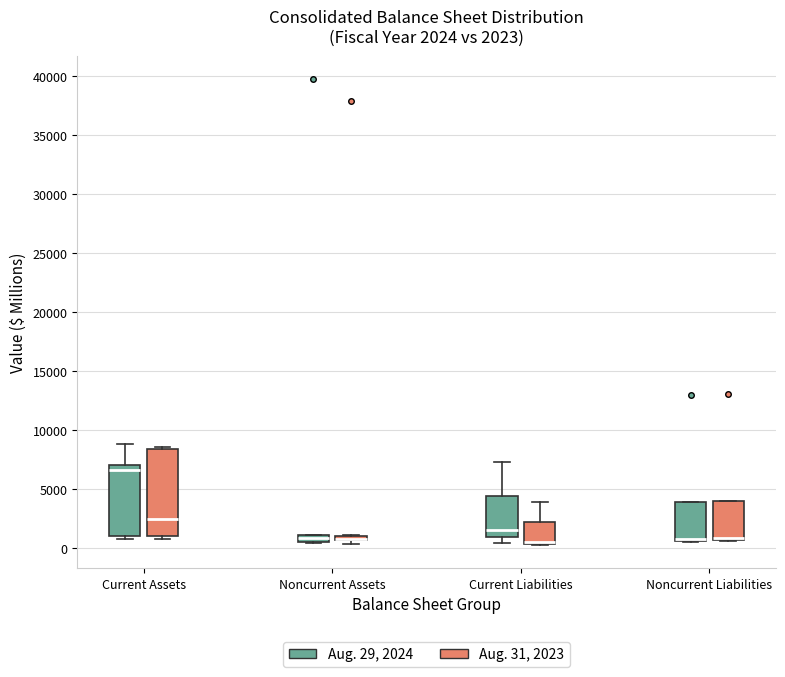

Comparing the boxes themselves (not the whiskers), which one is the tallest?

Current Assets (Aug. 31, 2023)